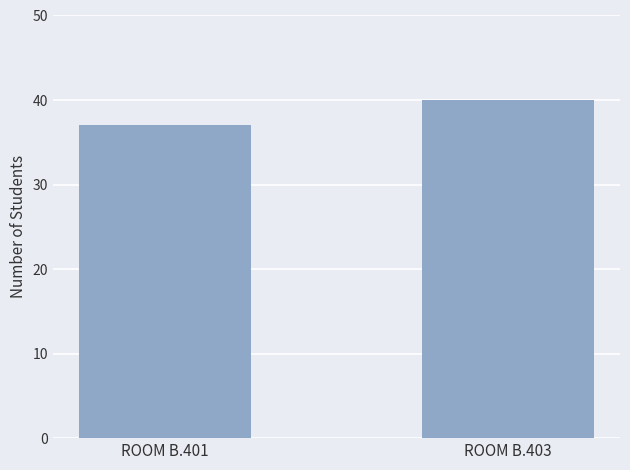

Which label corresponds to the smallest value in the chart?

ROOM B.401